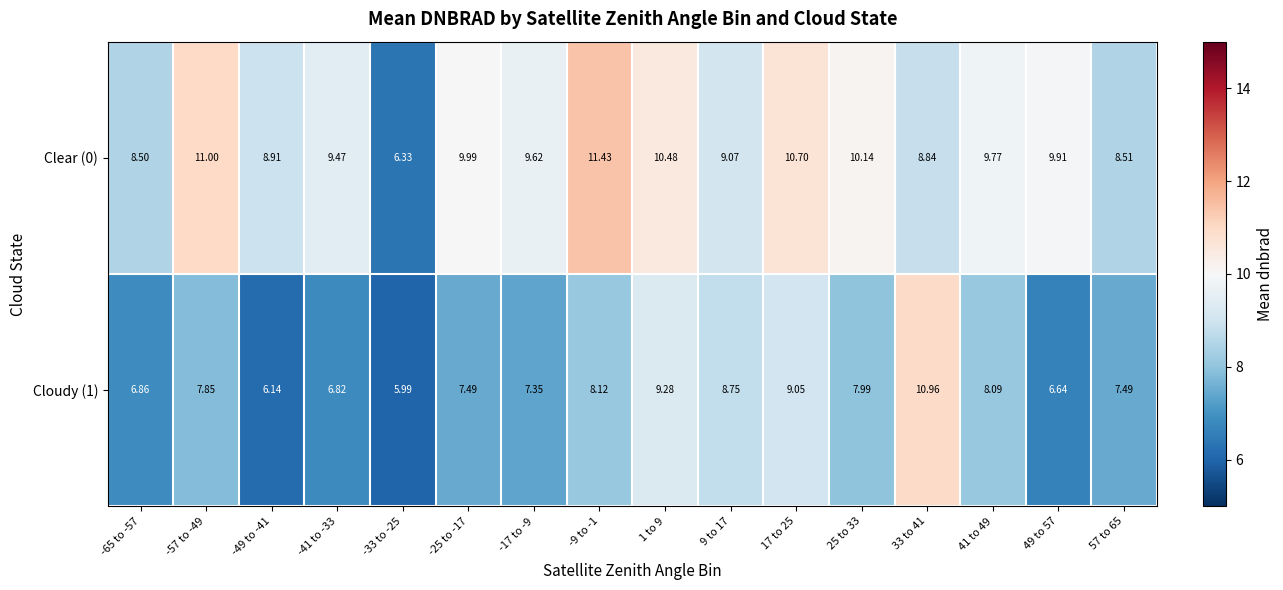

Is the value of Clear (0) at -25 to -17 greater than the value of Cloudy (1) at 49 to 57?

Yes